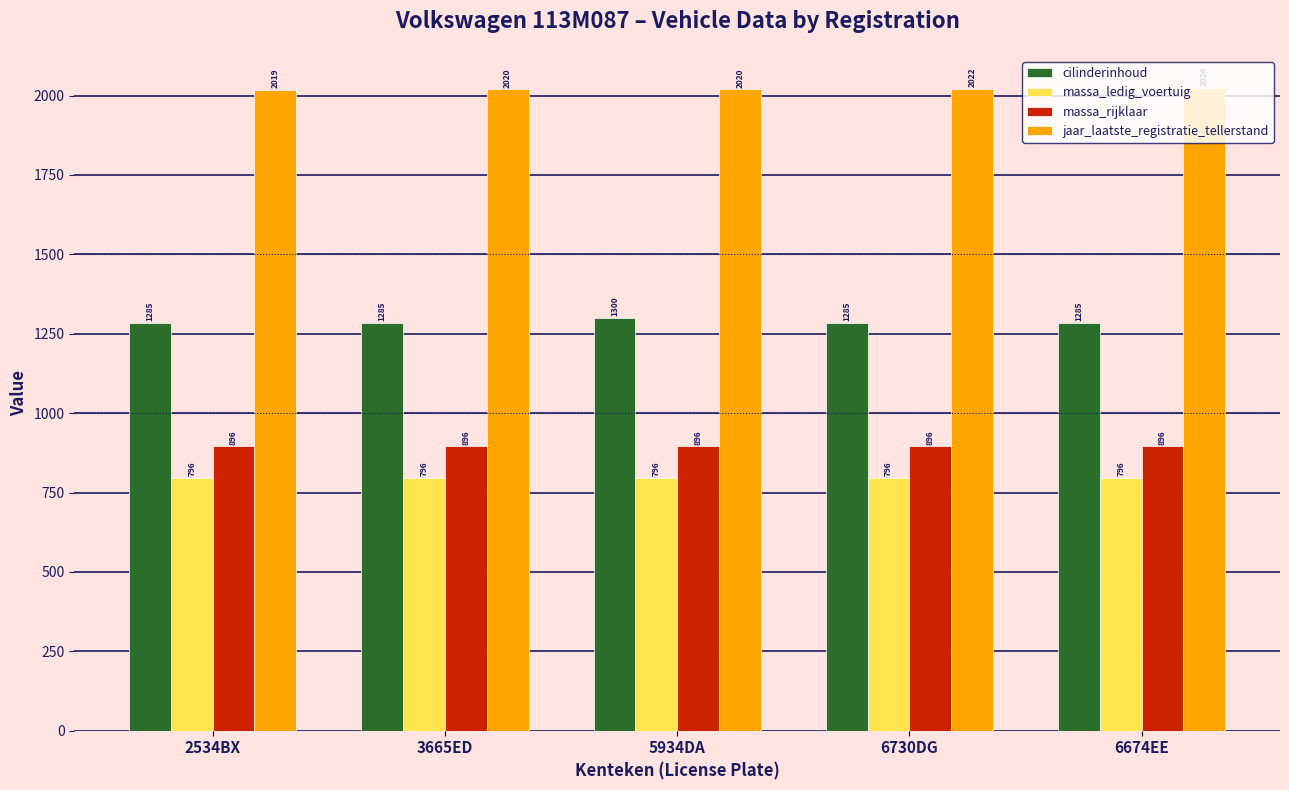

What is the difference between the highest and lowest values at 2534BX?

1223